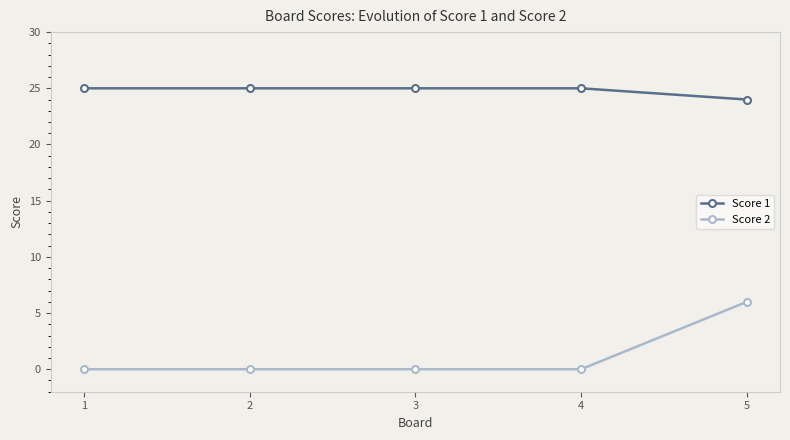

How many Score 2 values are between 0 and 1?

4